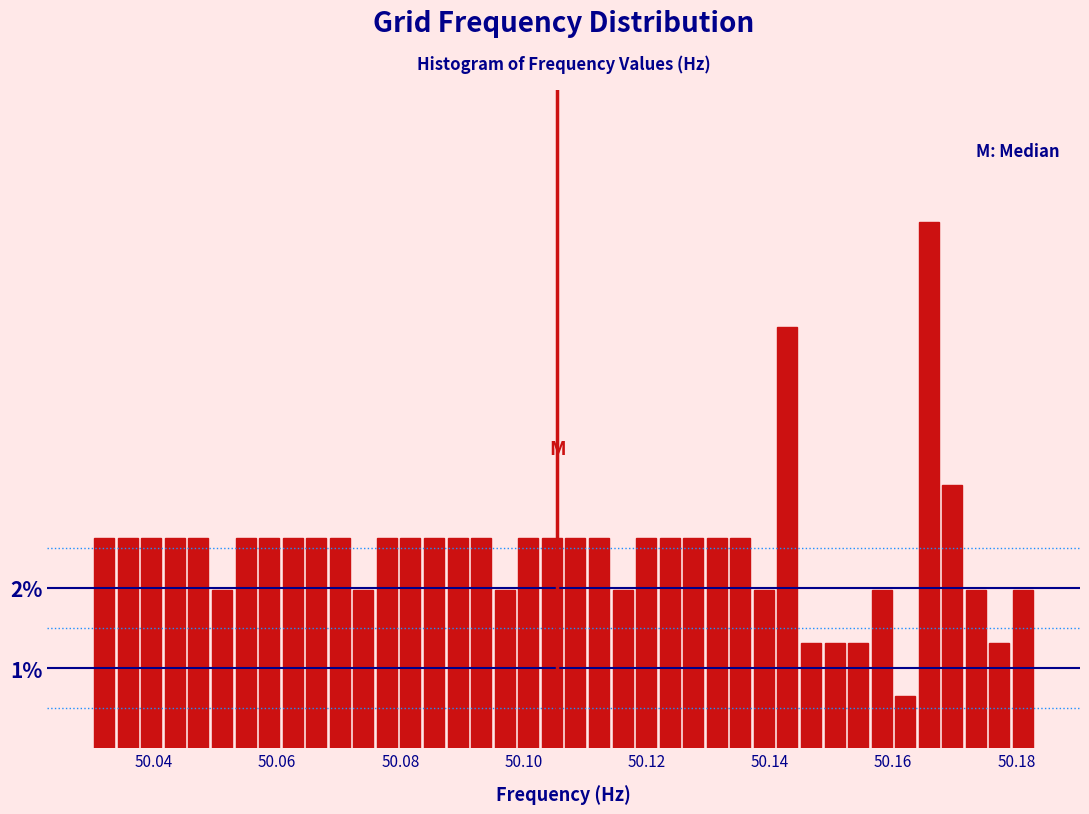

Read against the x-axis, roughly where is the centre of the tallest bar?

50.166